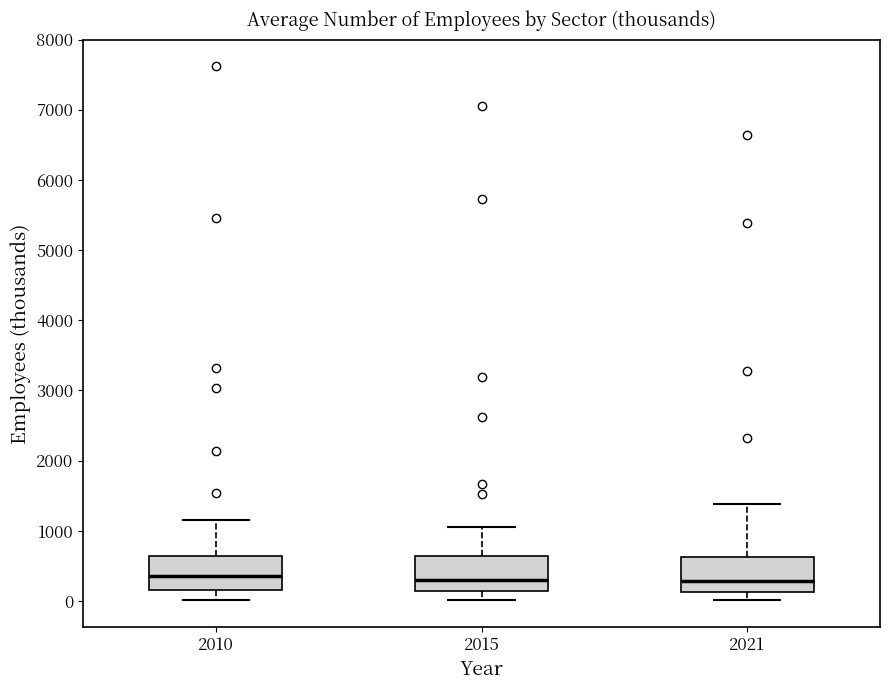

Reading left to right, read every box against the y-axis: the position of its median line, the range the box covers, and the ends of its whiskers. The values are not printed on the chart, so give them approximately, as read against the axis.

2010: median 300, box 200 to 600, whiskers 0 to 1100
2015: median 300, box 100 to 600, whiskers 0 to 1000
2021: median 300, box 100 to 600, whiskers 0 to 1400